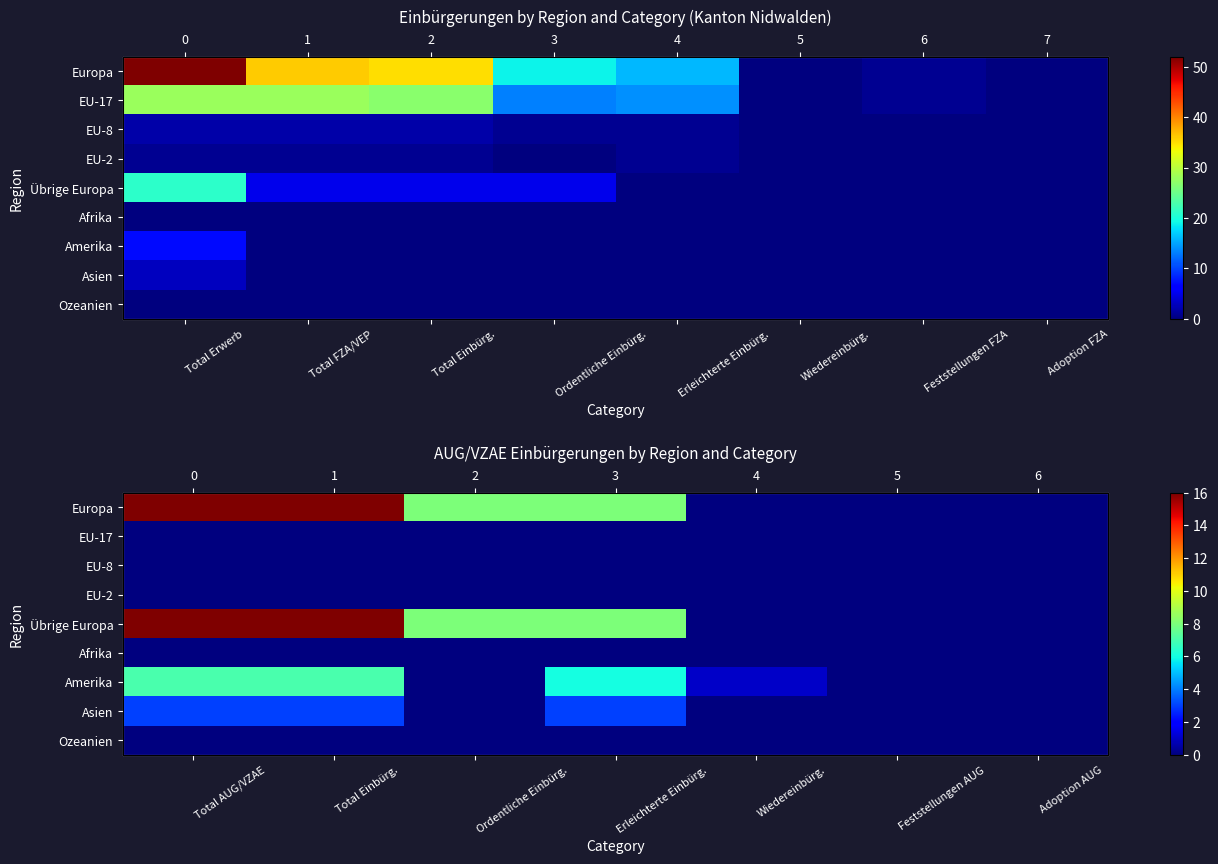

At which label is Ozeanien closest to 0?

Total AUG/VZAE